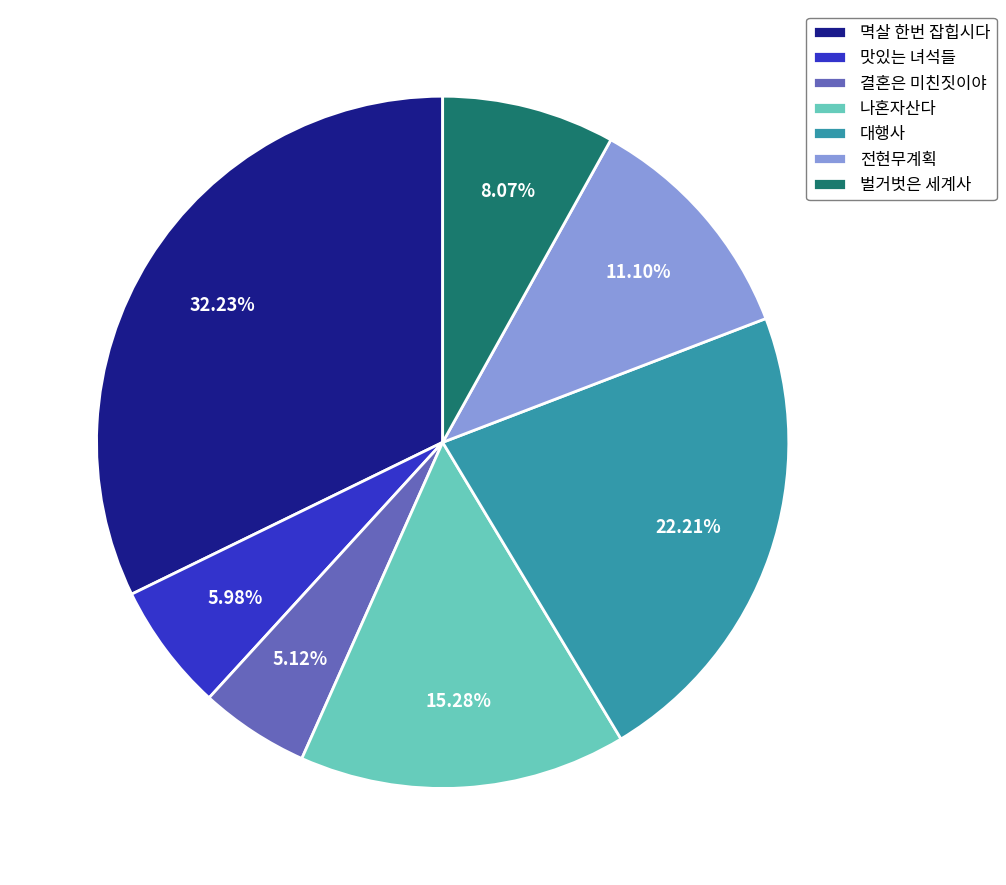

To the nearest percent, what is the average slice percentage?

14%